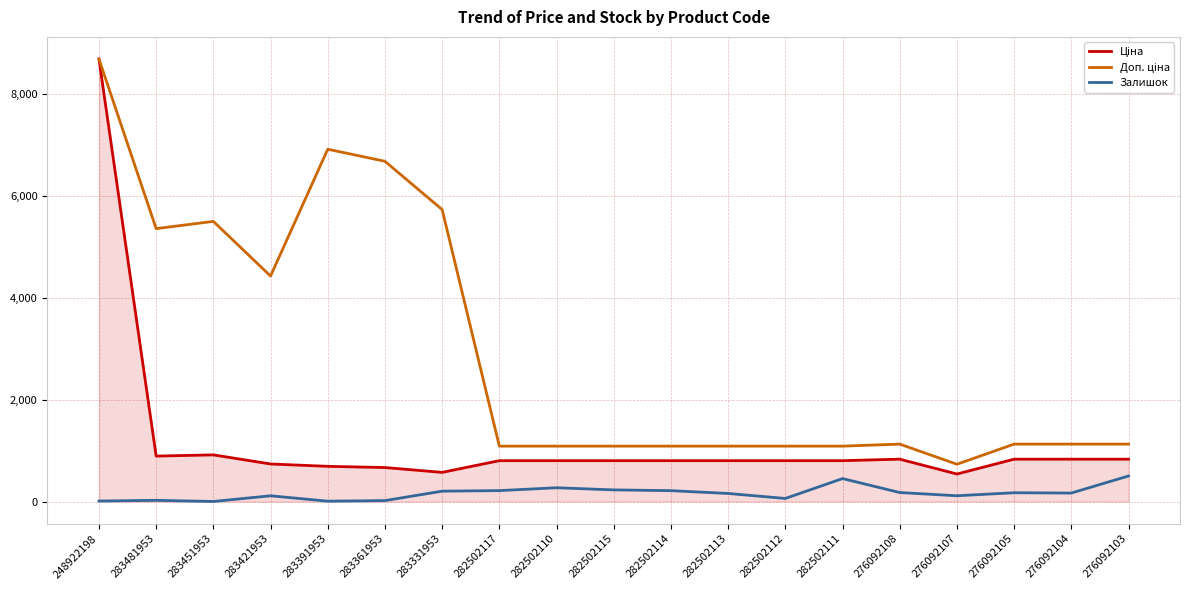

Is it true that Залишок equals 19.0 at 283361953?

True